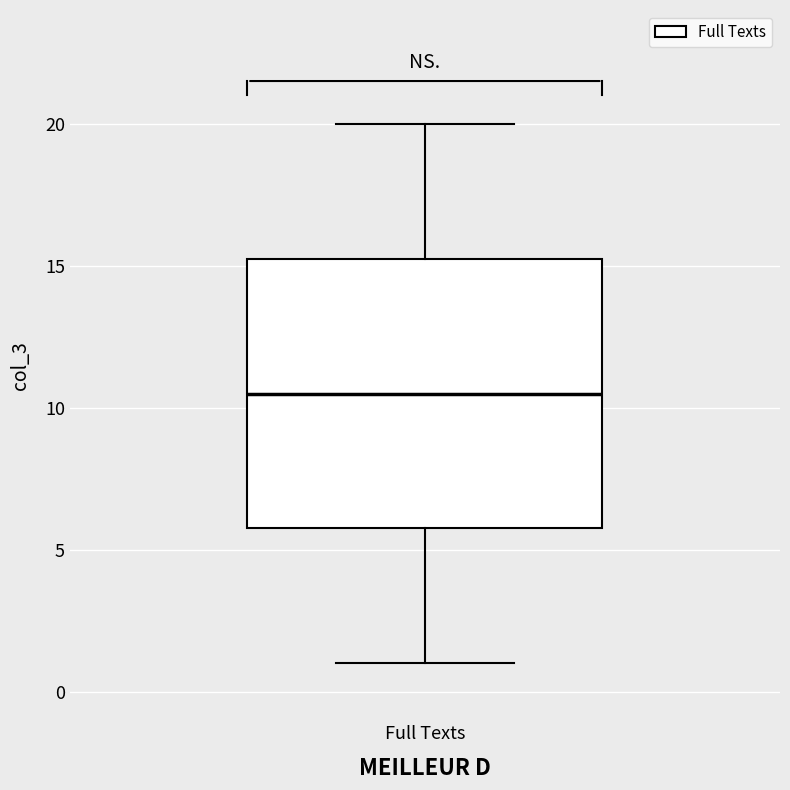

Transcribe this box plot: give where the median line is, the range the box spans, and where the two whiskers end, as read against the y-axis. The values are not printed on the chart, so give them approximately, as read against the axis.

median 10.5, box 6.0 to 15.5, whiskers 1.0 to 20.0